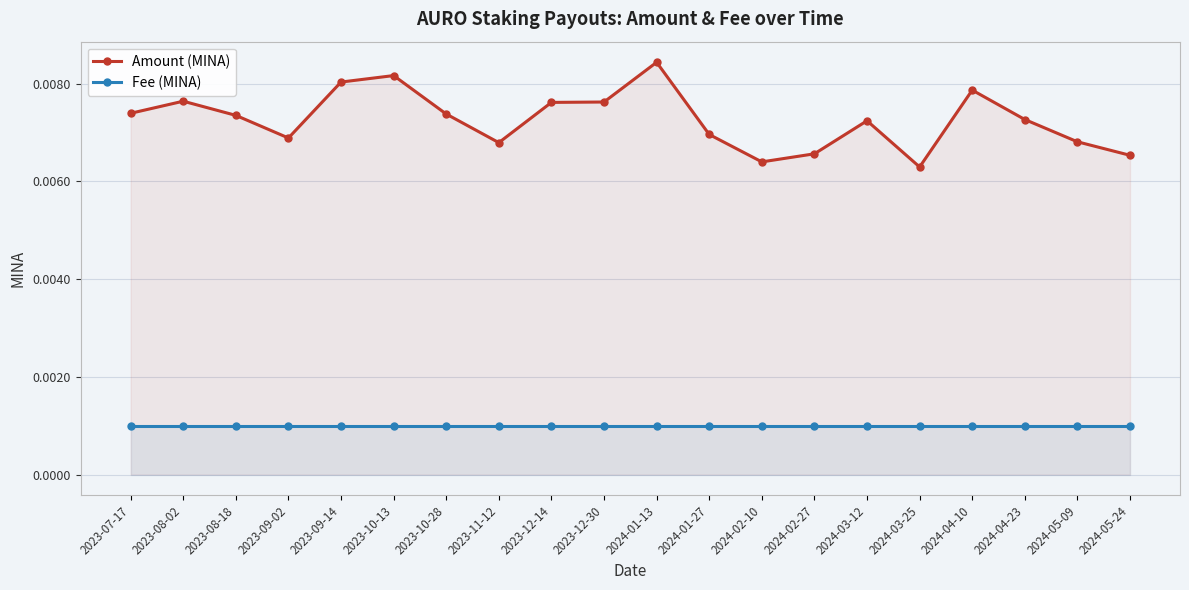

What are all the series names shown in the legend?

Amount (MINA), Fee (MINA)